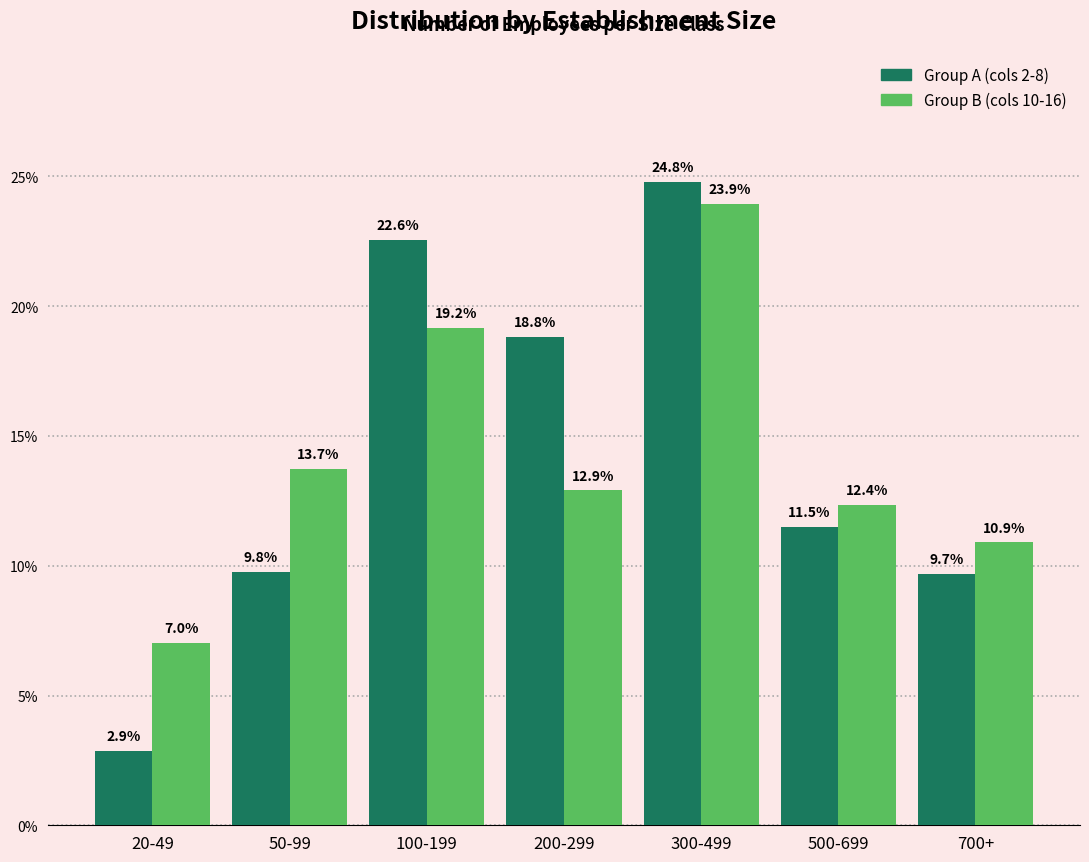

Reading left to right, transcribe all the data shown in this chart.

Group A (cols 2-8): 2.9	9.8	22.6	18.8	24.8	11.5	9.7
Group B (cols 10-16): 7.0	13.7	19.2	12.9	23.9	12.4	10.9